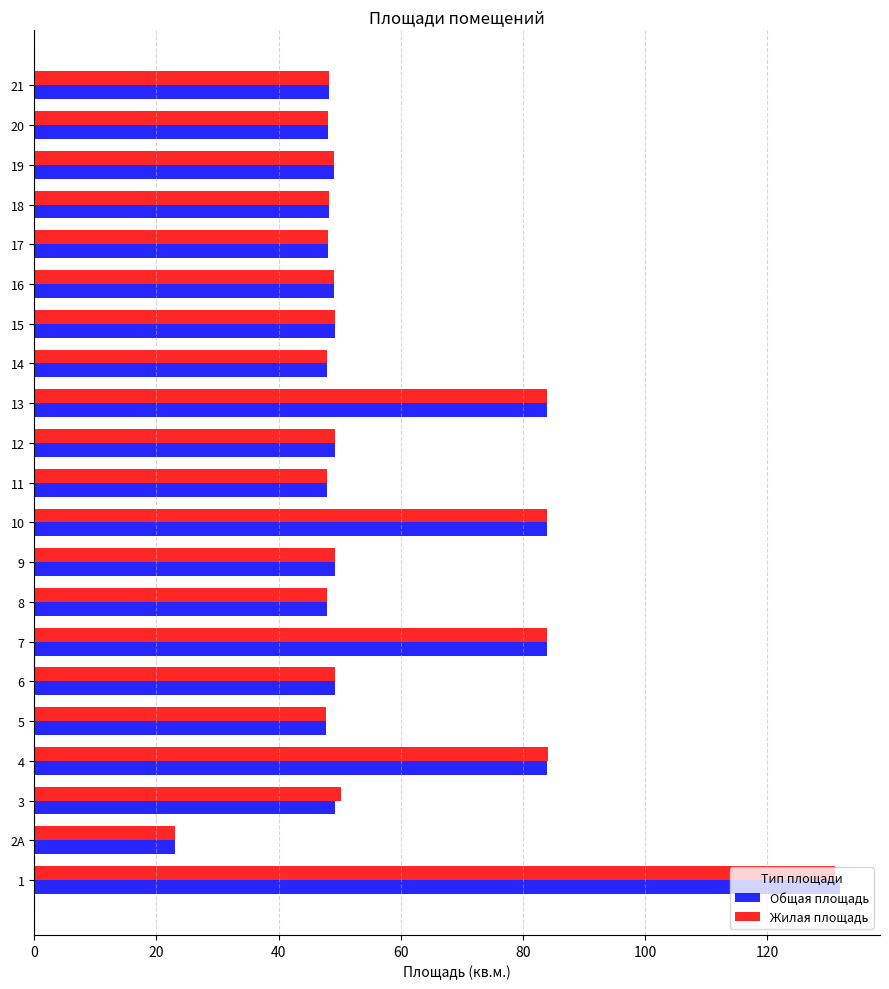

At how many categories does at least one series exceed 35?

20